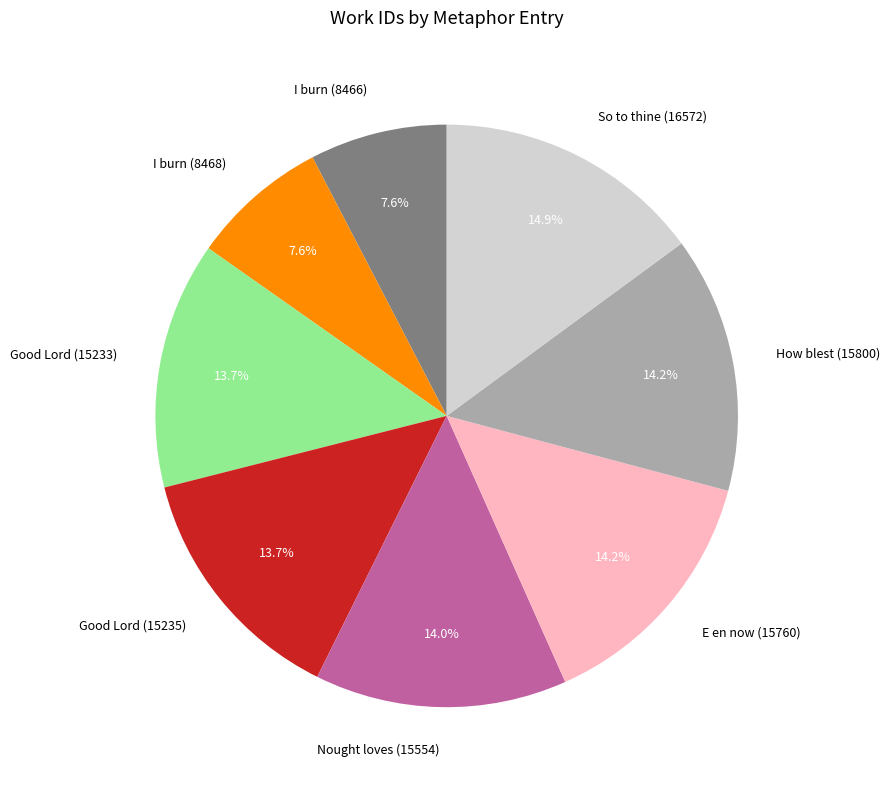

How many segments does this pie chart have?

8